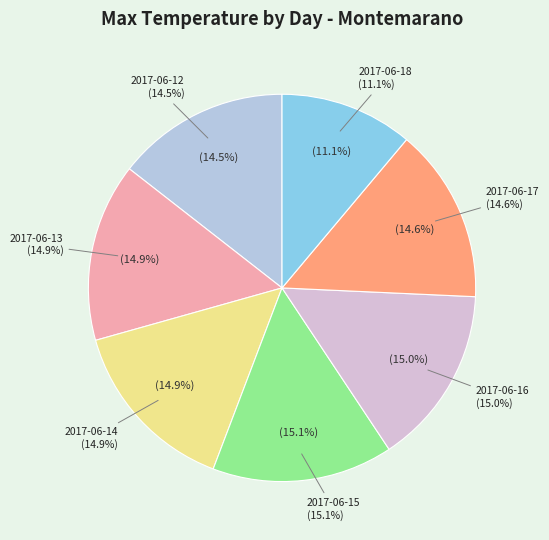

Combined, do 2017-06-14 and 2017-06-16 account for over 50%?

No